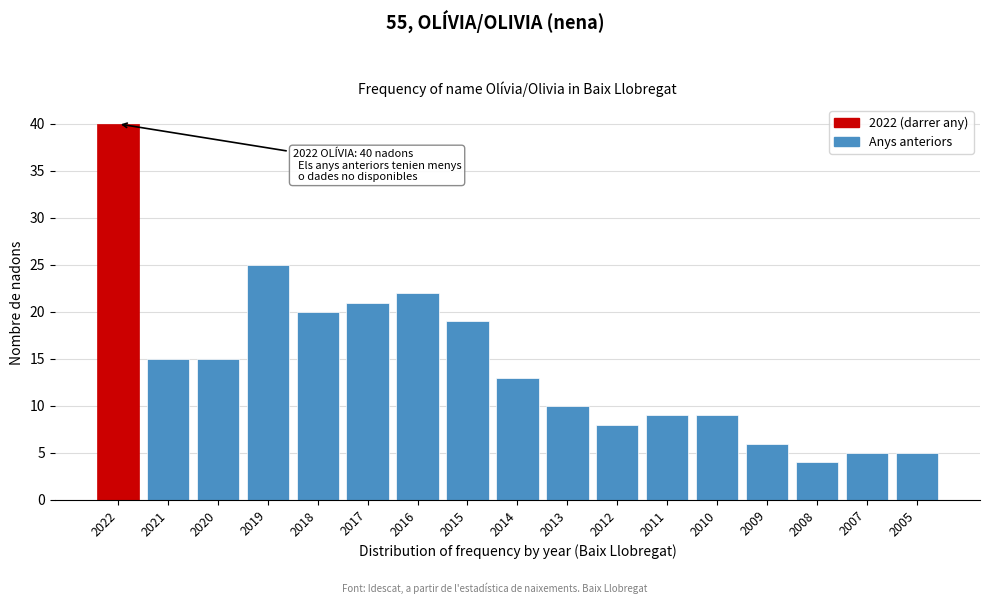

Reading right to left, what are all the values shown in this chart?

2005=5	2007=5	2008=4	2009=6	2010=9	2011=9	2012=8	2013=10	2014=13	2015=19	2016=22	2017=21	2018=20	2019=25	2020=15	2021=15	2022=40